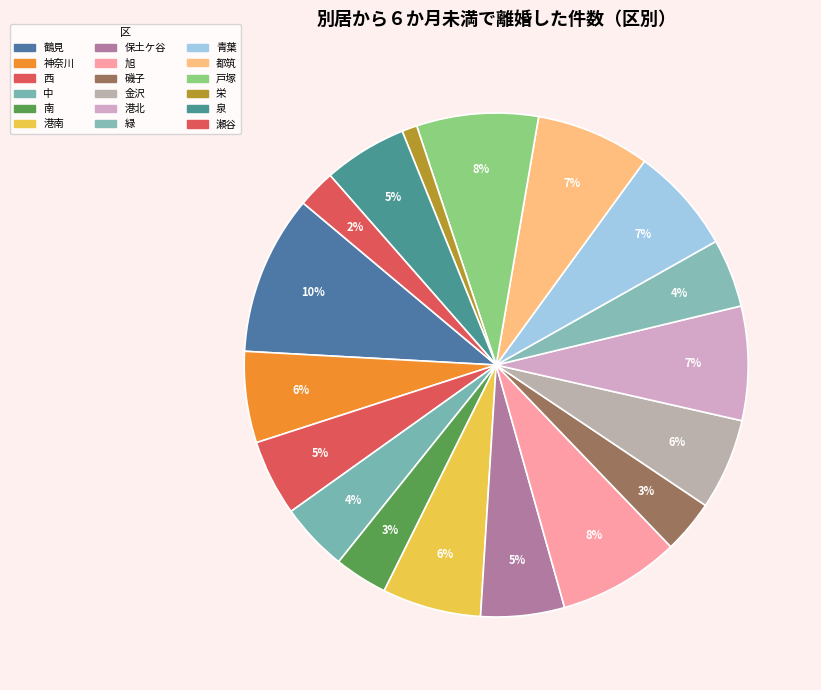

To the nearest percent, what is the difference between the 栄 and 西 slice percentages?

4%